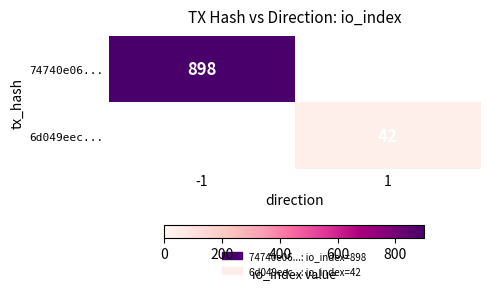

What is the smallest value displayed?

42.0